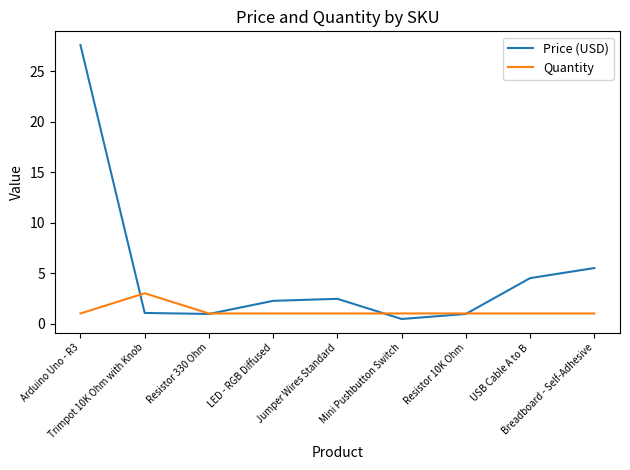

Which series has the largest total across all categories?

Price (USD)